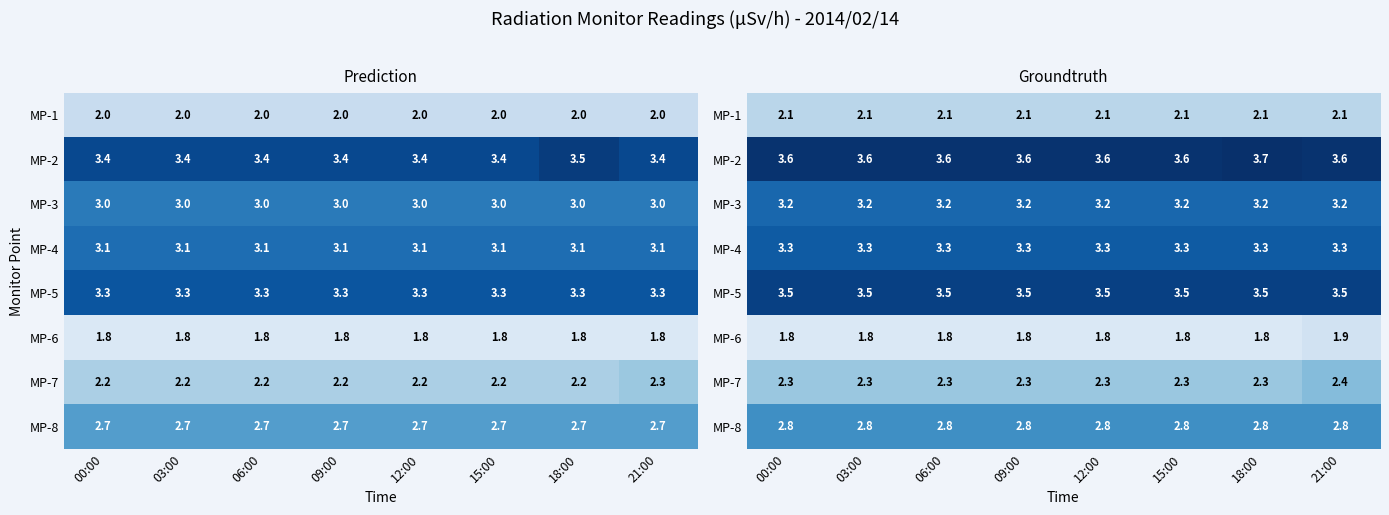

True or false: MP-7 has a value of 3.7 at 09:00.

False